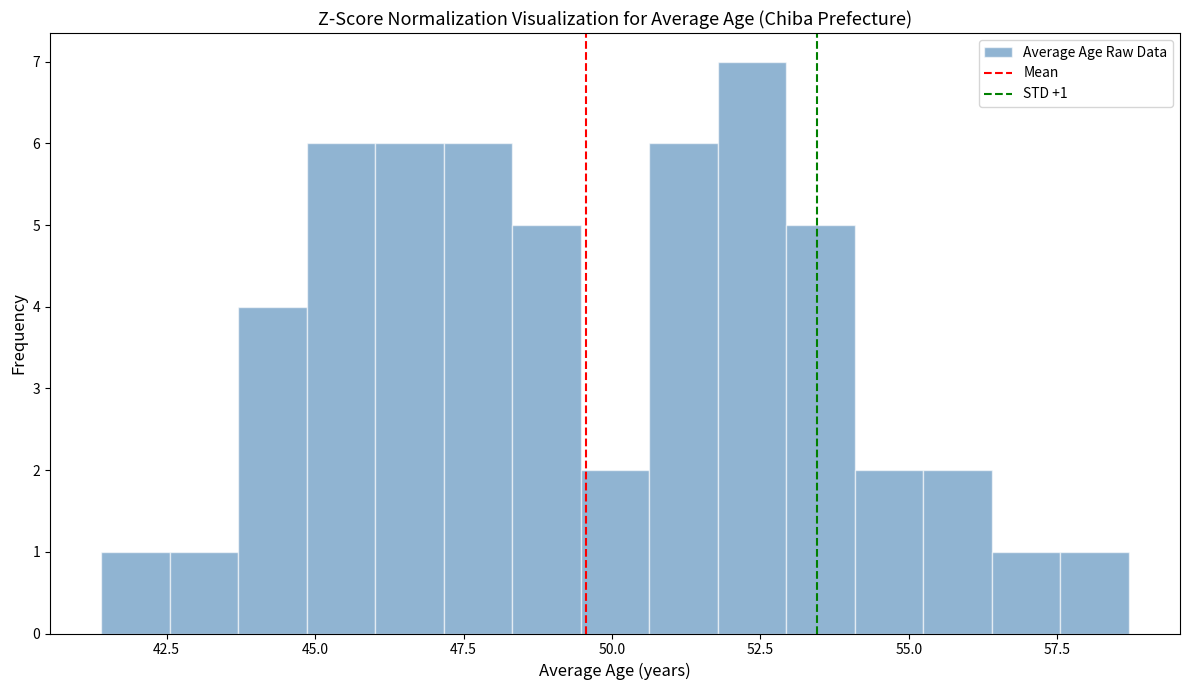

Read against the x-axis, roughly where is the centre of the tallest bar?

52.5